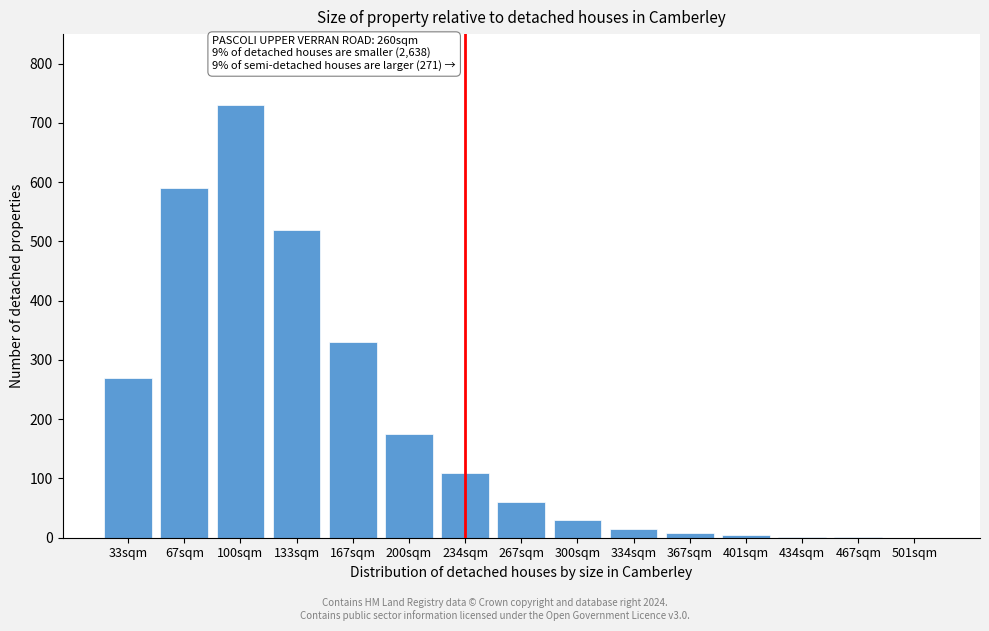

What is the change in value from 100sqm to 267sqm?

-670